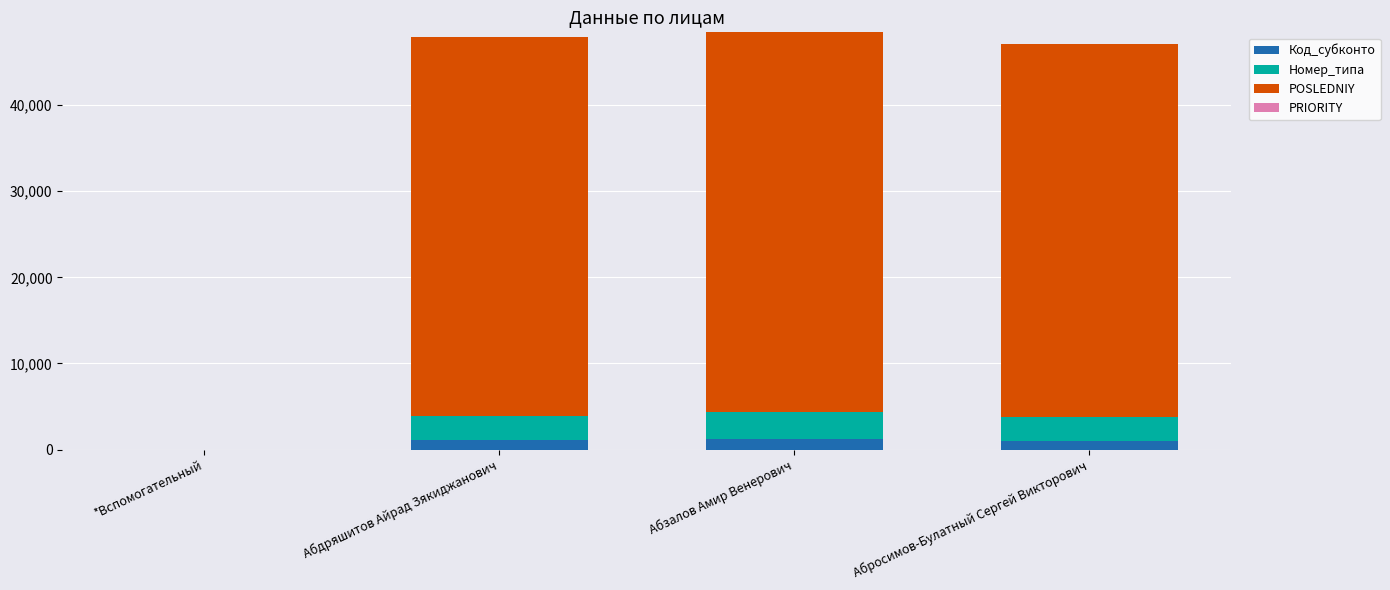

How many categories are shown in the chart?

4